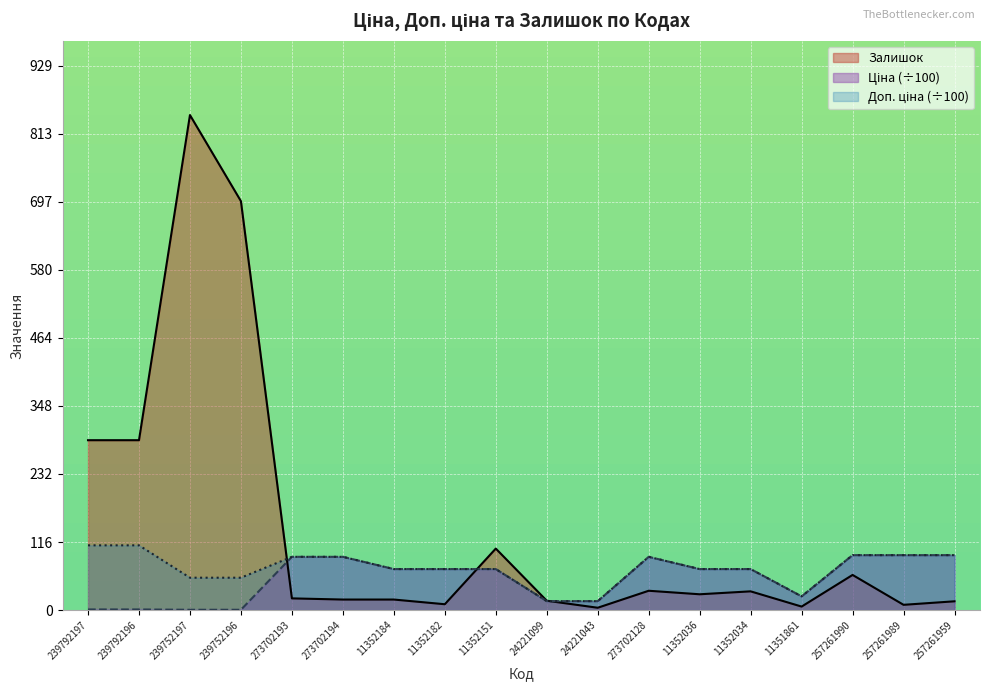

What is the spread (max minus min) of values at 257261990?

33.8